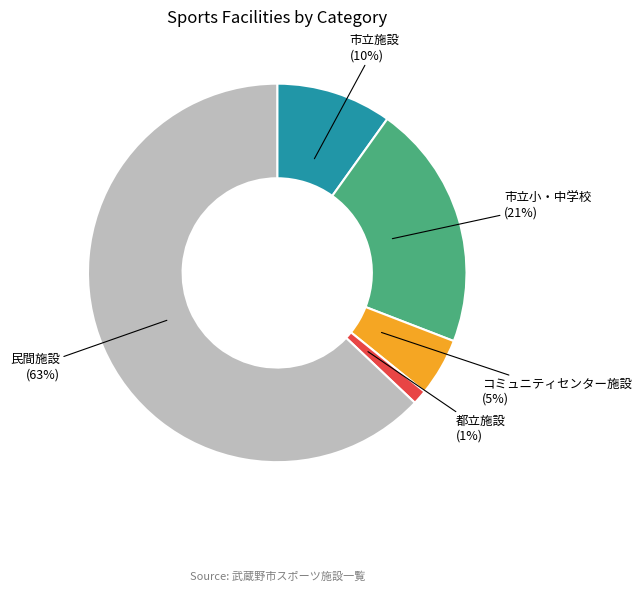

Rank the categories by value from highest to lowest.

民間施設, 市立小・中学校, 市立施設, コミュニティセンター施設, 都立施設